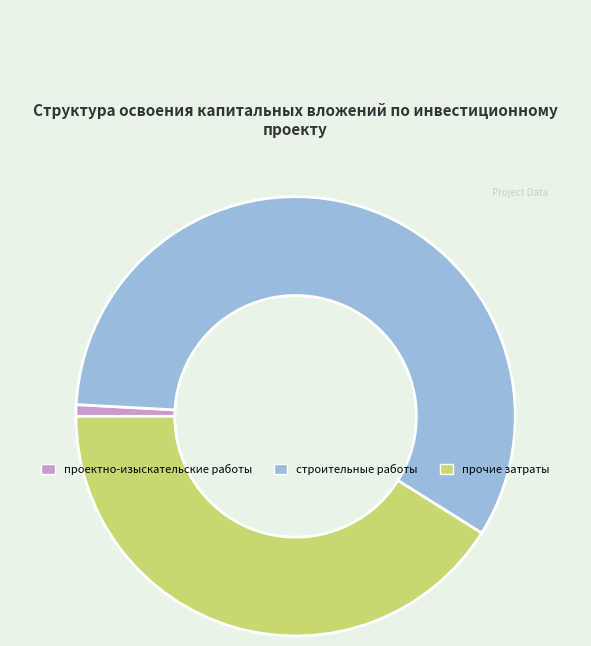

Is there any slice that represents more than half of the pie?

Yes